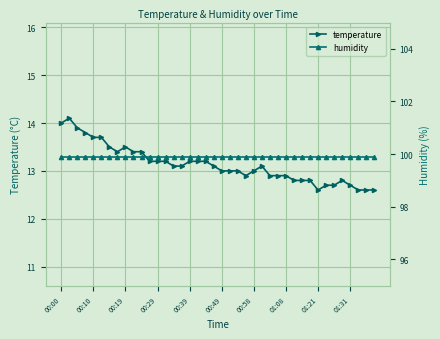

What is the maximum value for temperature?

14.1